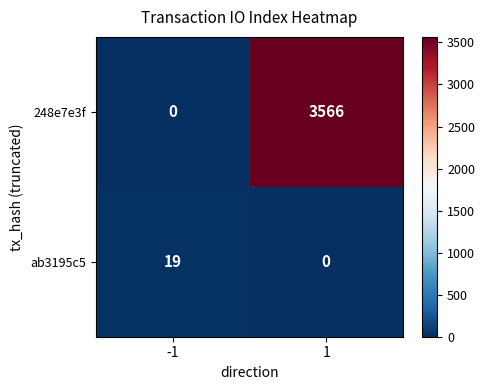

Reading left to right, extract all data points from this chart.

248e7e3f: -1=0	1=3566
ab3195c5: -1=19	1=0